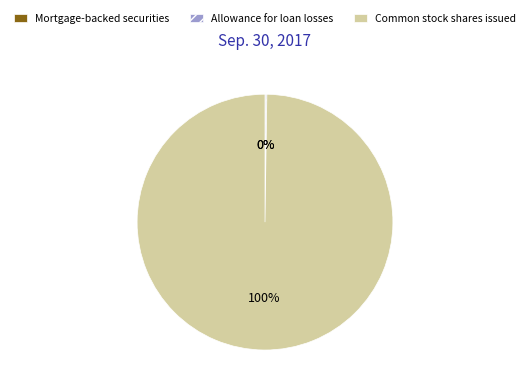

Is Common stock shares issued the majority of the pie?

Yes